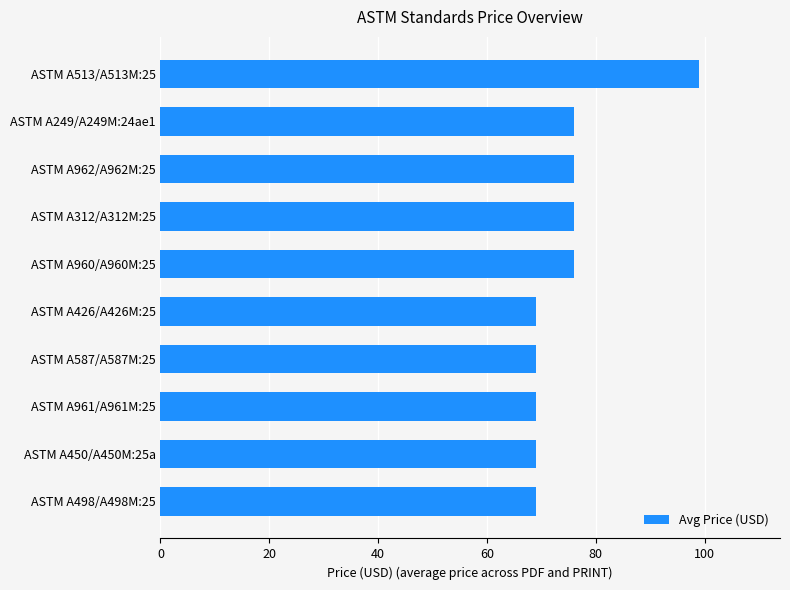

What is the average value?

75